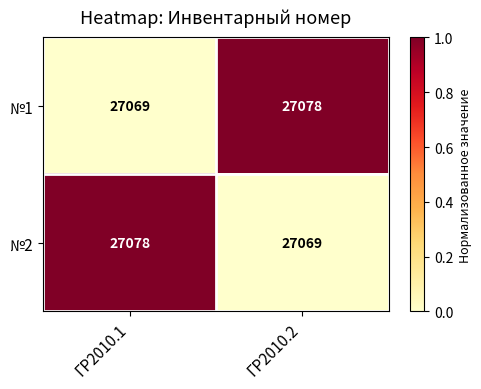

What is the average value of the №2 series?

27074